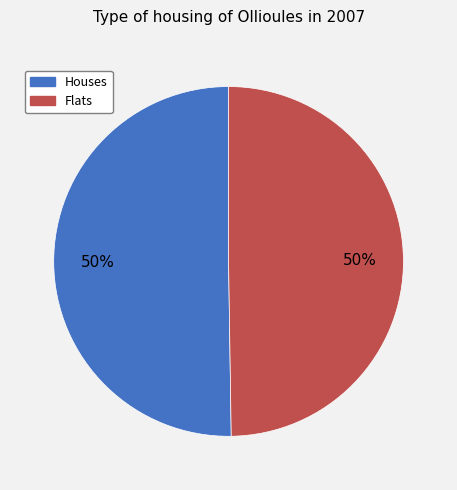

What is the ratio of the value at Houses to the value at Flats?

1.0